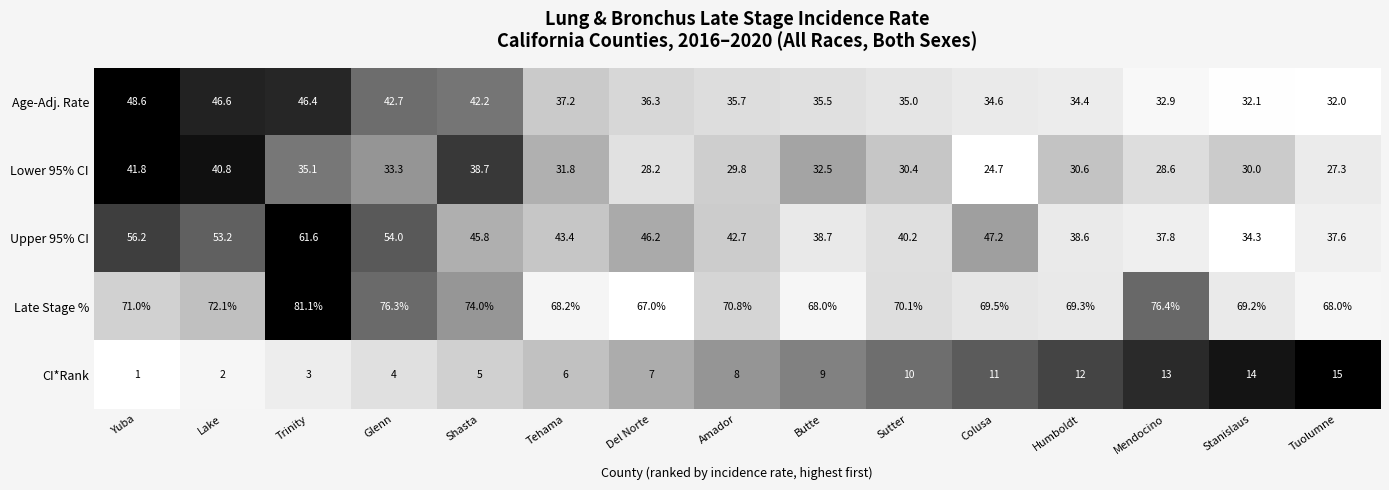

What is the highest value of the Late Stage % series?

81.1